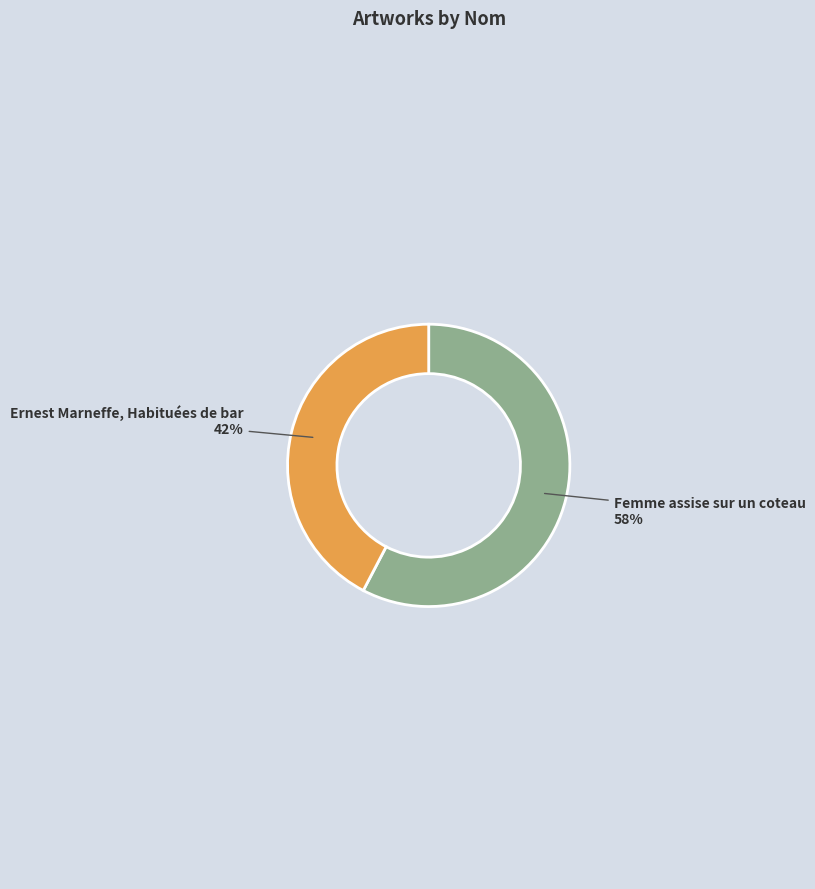

Which slice represents more than half of the pie?

Femme assise sur un coteau